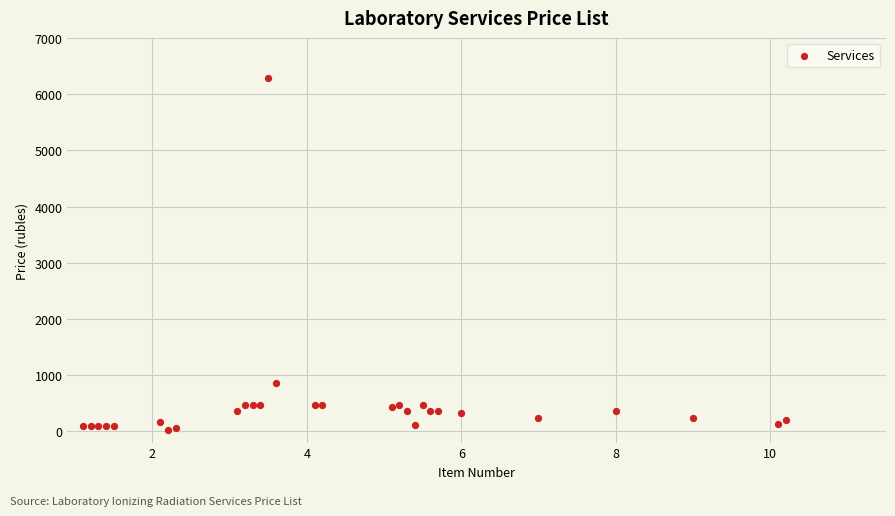

What Y value in the scatter plot is closest to 3157?

865.0